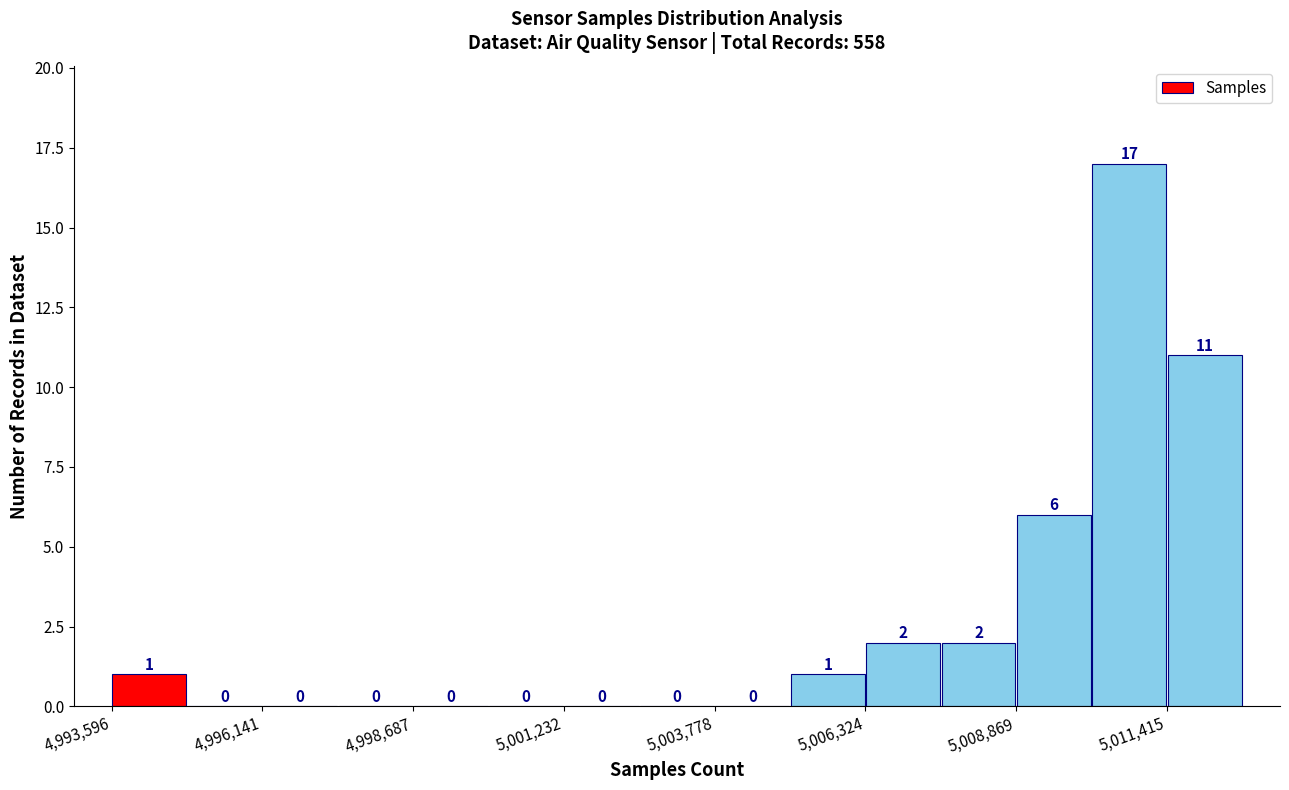

Around what value on the x-axis is the tallest bar? Give the approximate position of its centre, as read against the axis.

5011000